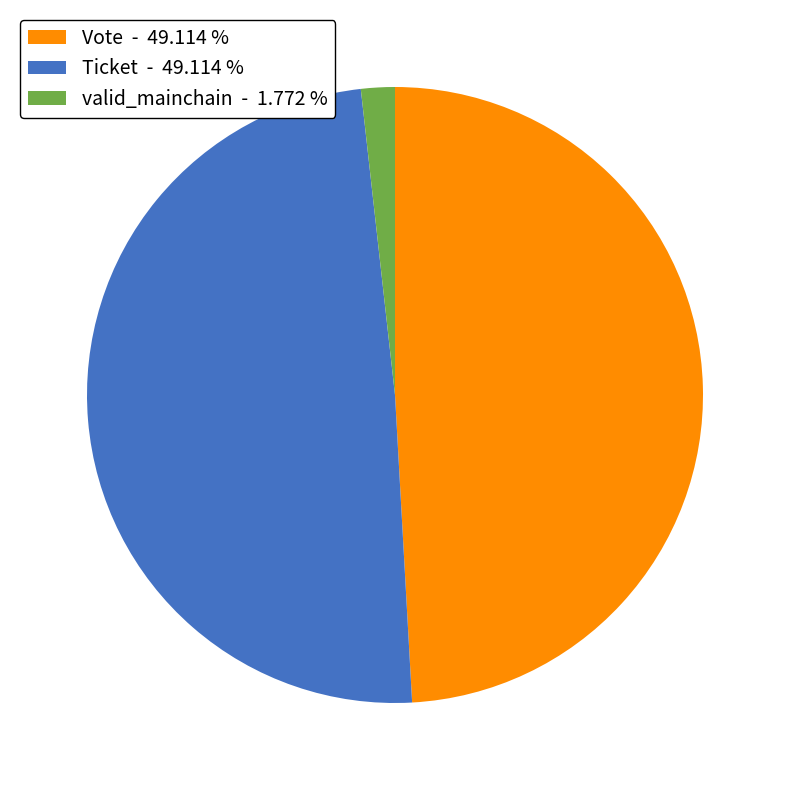

Does Ticket - 49.114 % account for over 50% of the chart?

No